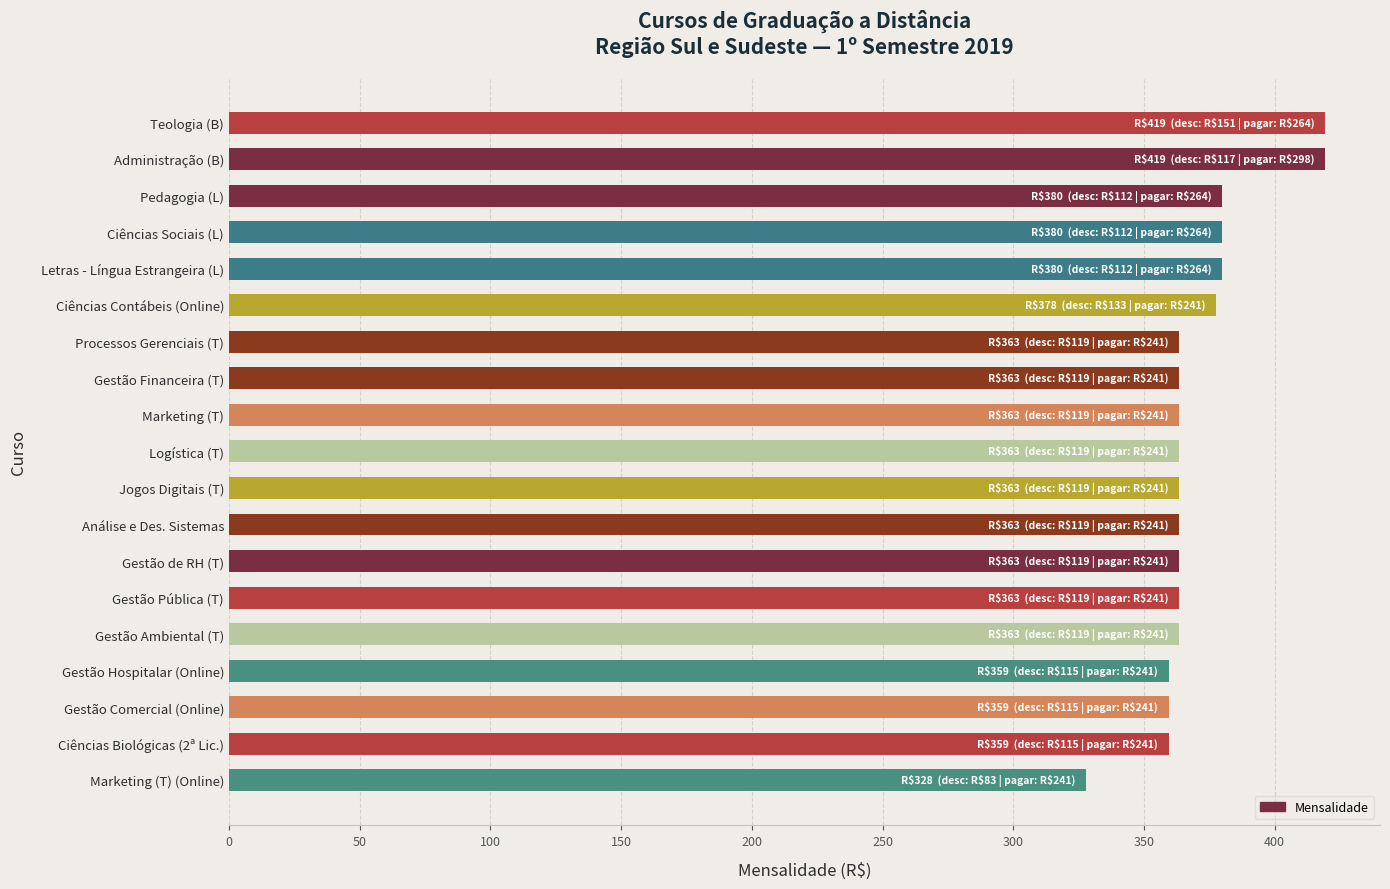

What is the label of the 4th bar from the bottom?

Gestão Hospitalar (Online)